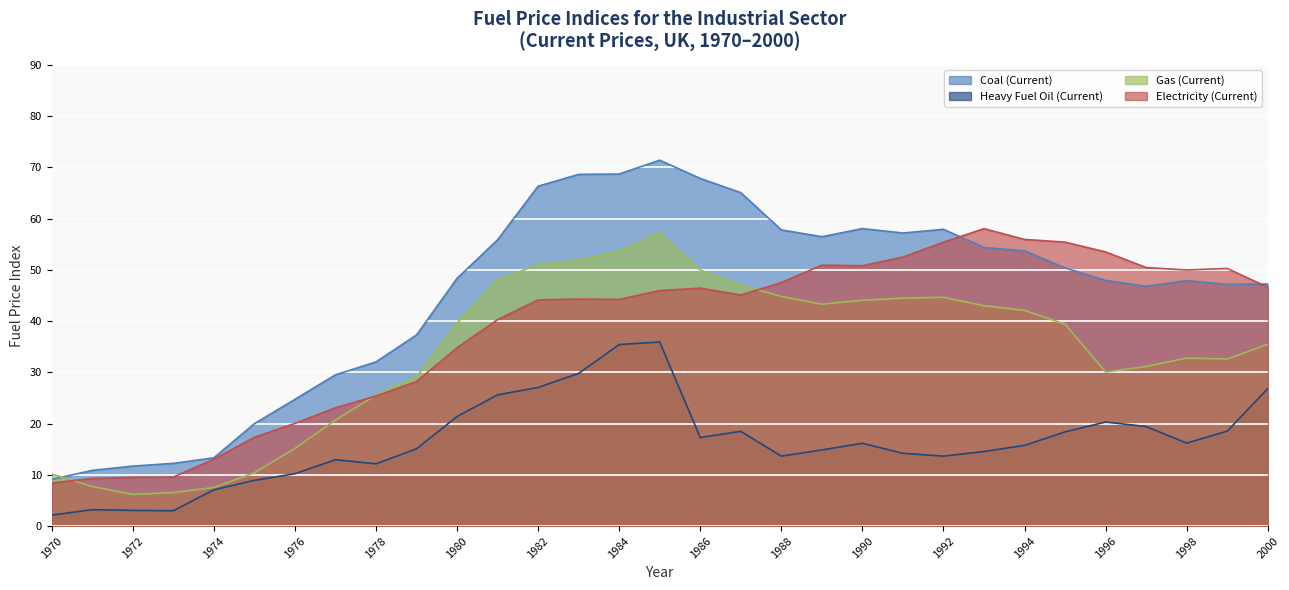

The value of Electricity (Current) at 1994 is 55.9. True or false?

True